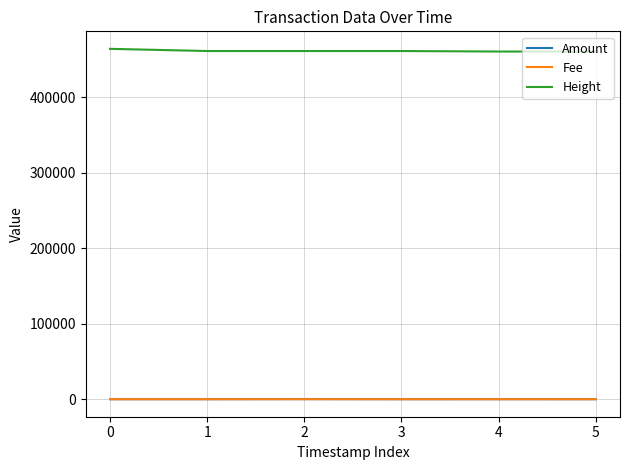

The value of Height at 0 is 463999.0. True or false?

True